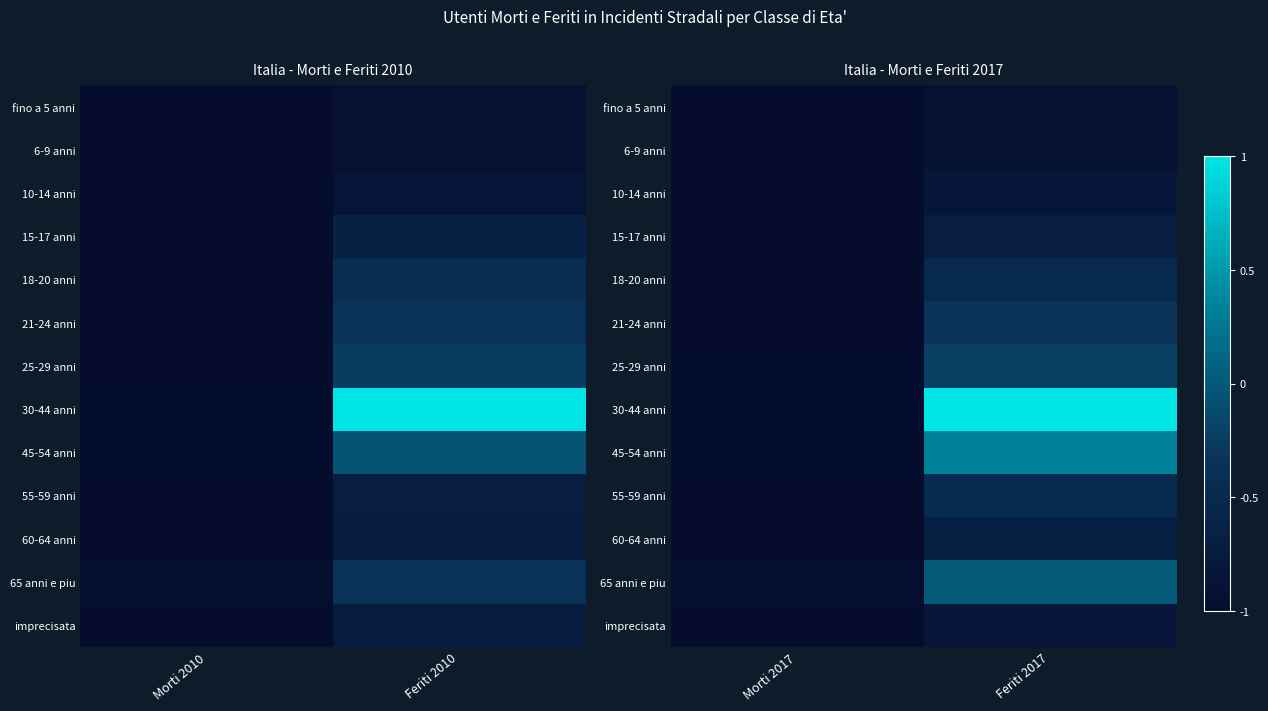

What is the greatest value displayed?

1.0